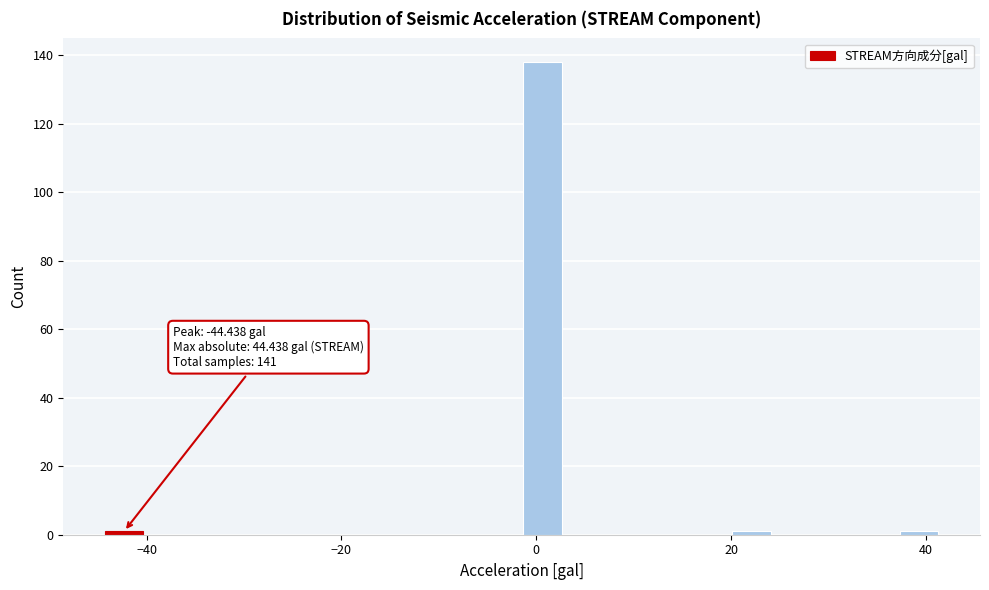

Read against the x-axis, roughly where is the centre of the tallest bar?

0